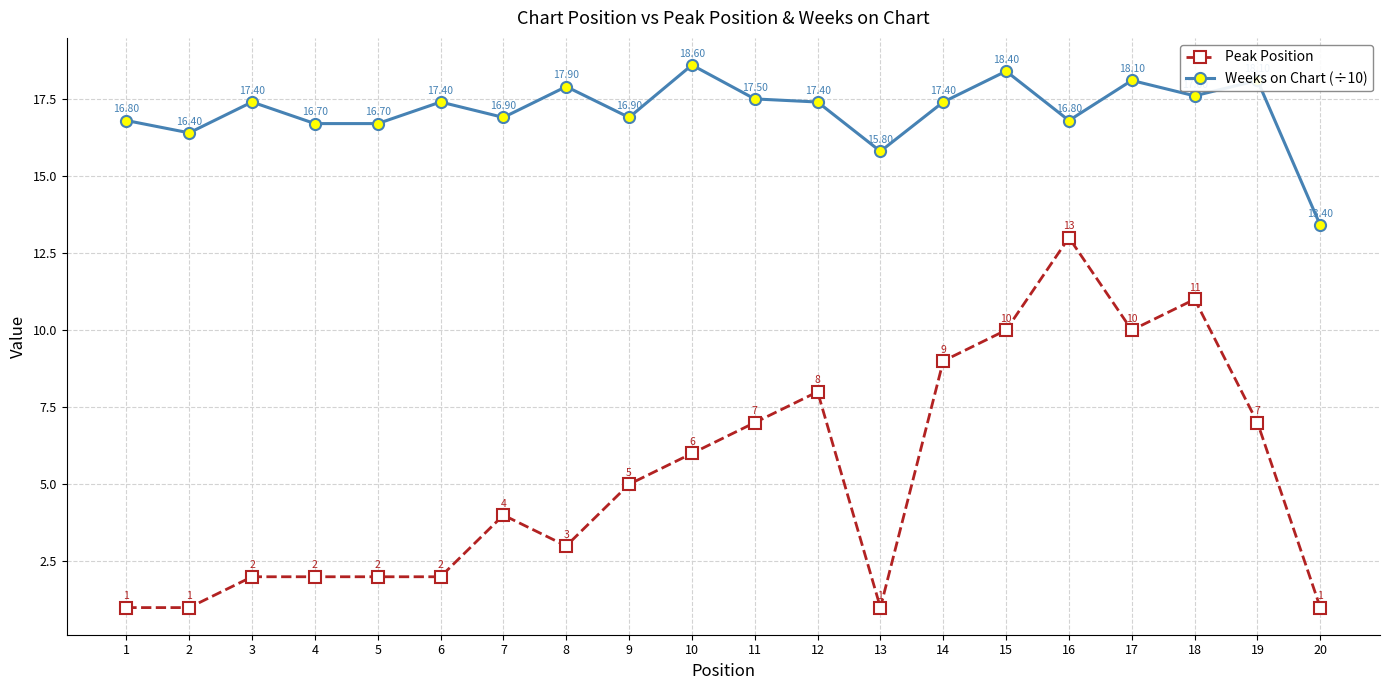

Which series has the largest range (max minus min)?

Peak Position